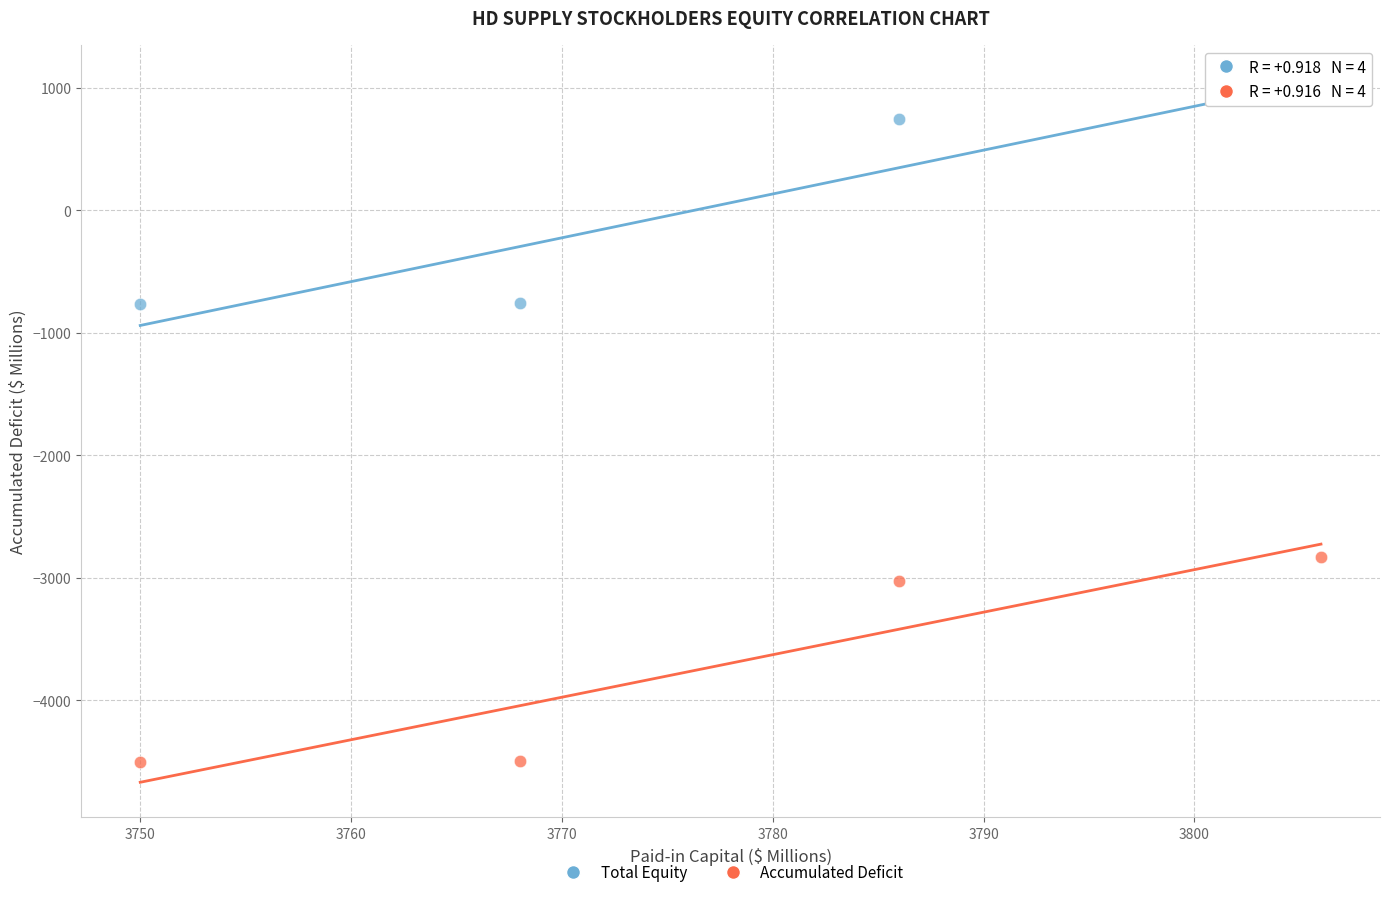

Across all data points, what is the average Y value?

-1836